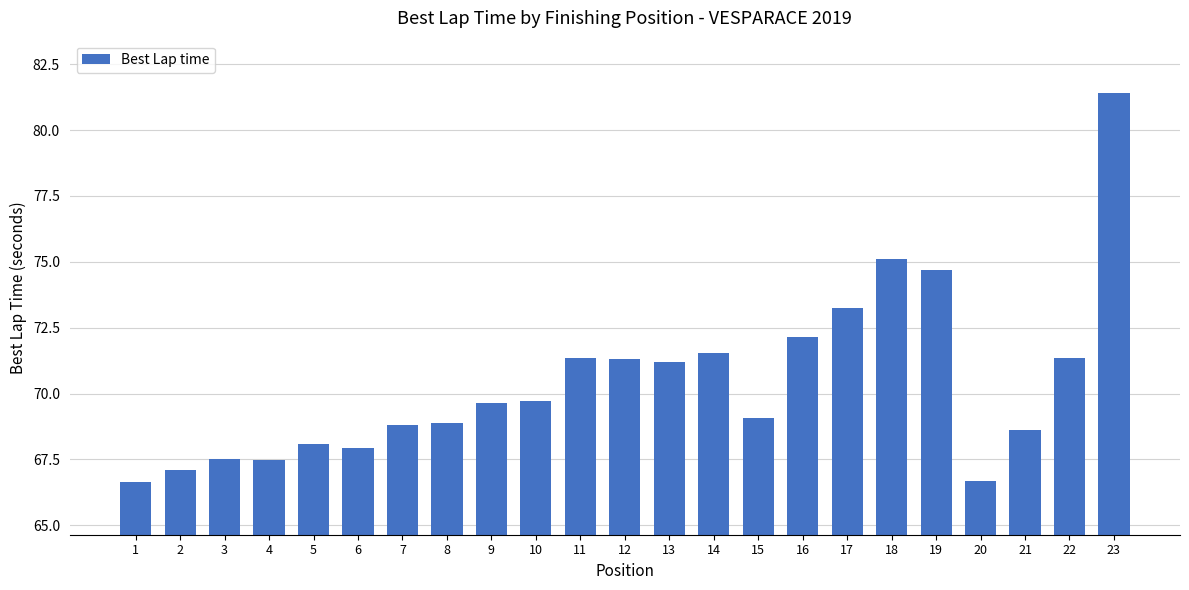

What is the change in value from 3 to 10?

+2.2